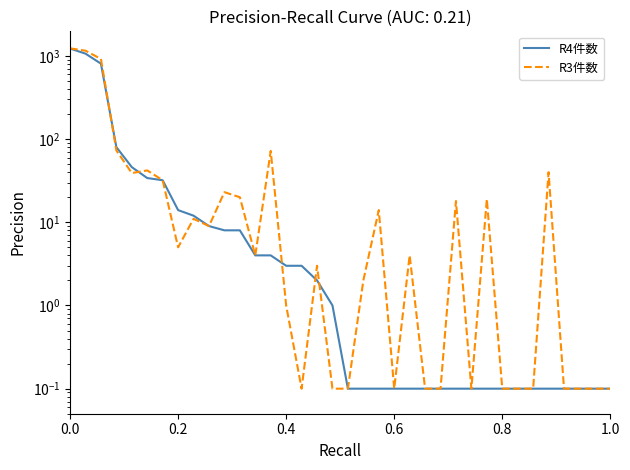

What is the label of the 36th point from the left?

1.0